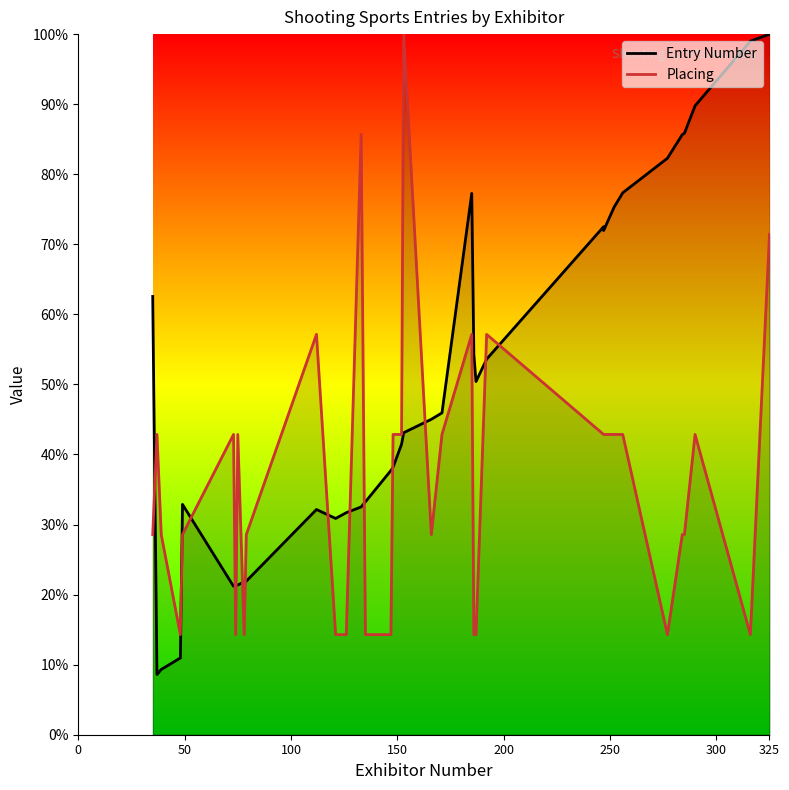

What is the maximum value shown in the chart?

100.0